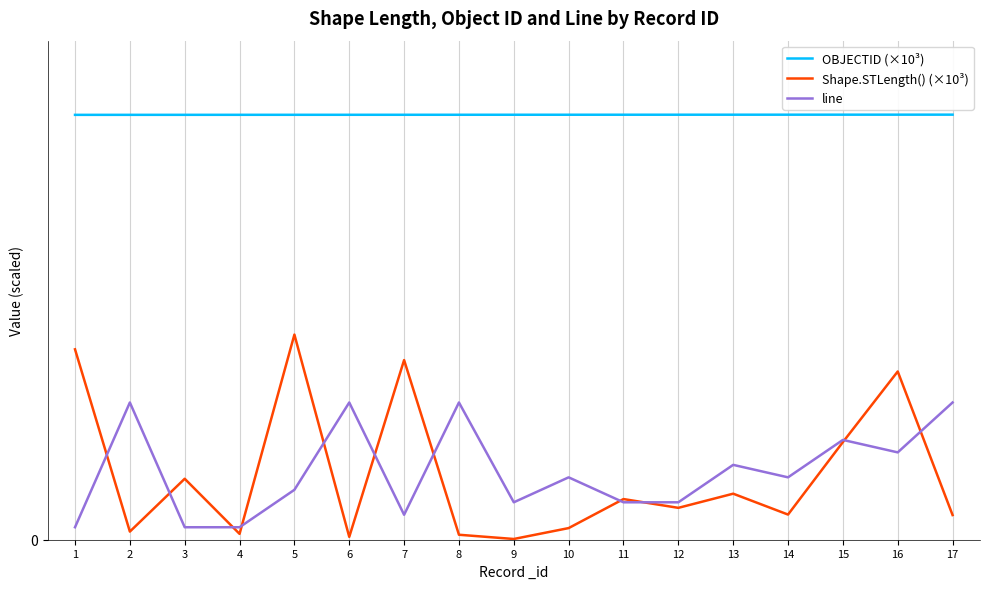

The Shape.STLength() (×10³) series shows 0.5 at 4. True or false?

True